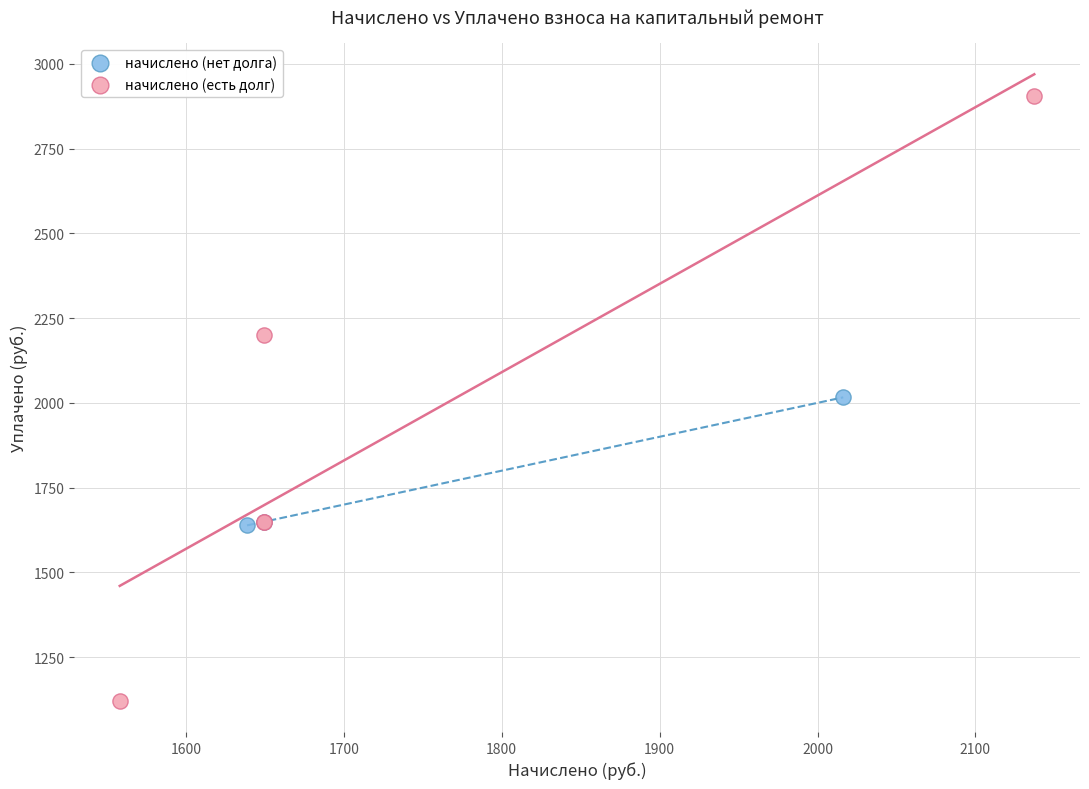

Which series has the largest Y range (max minus min)?

начислено (есть долг)